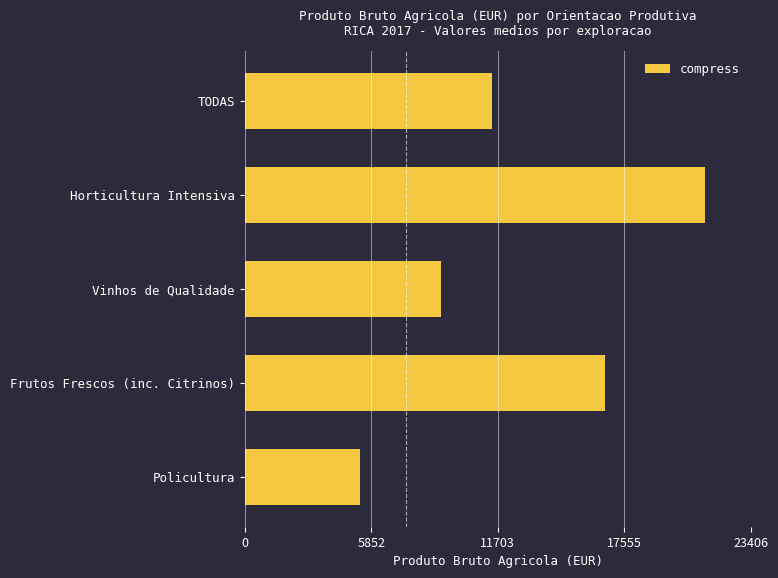

Is it true that the value at Policultura is 9052.2?

False